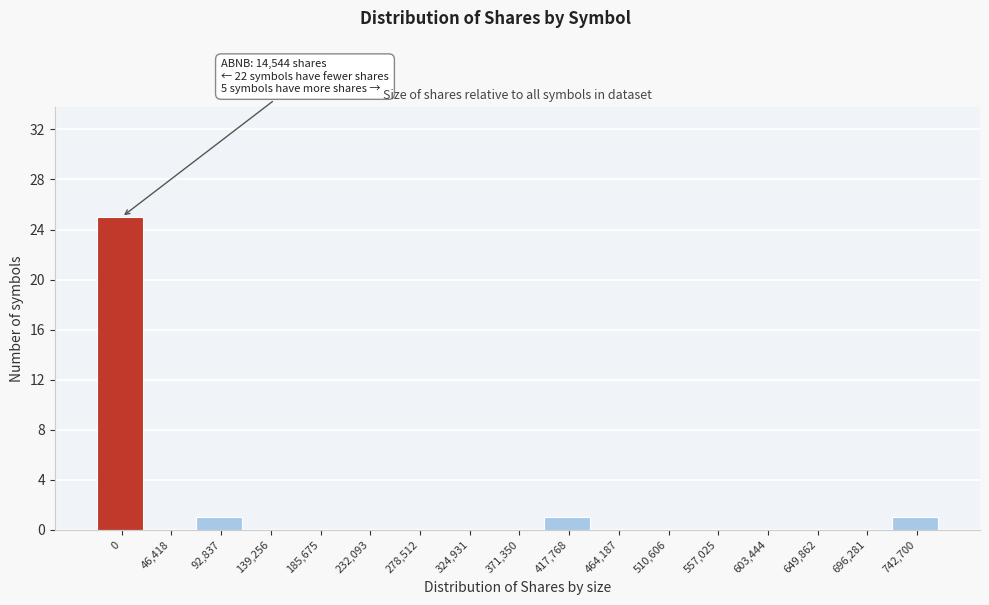

Reading left to right, list all the values displayed in this chart.

0=25	46,418=0	92,837=1	139,256=0	185,675=0	232,093=0	278,512=0	324,931=0	371,350=0	417,768=1	464,187=0	510,606=0	557,025=0	603,444=0	649,862=0	696,281=0	742,700=1